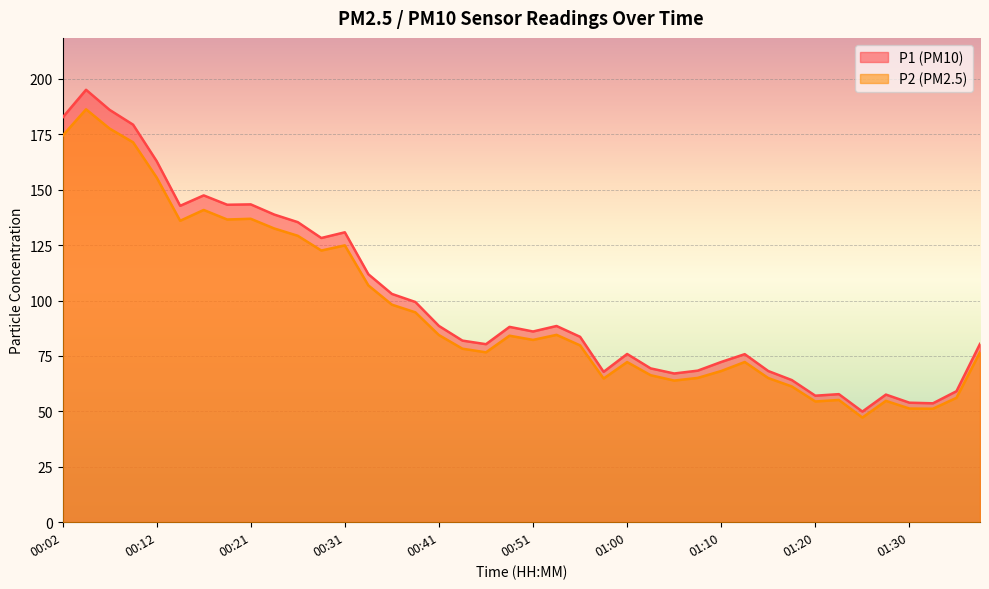

Does the chart display data point markers on the line(s)?

No